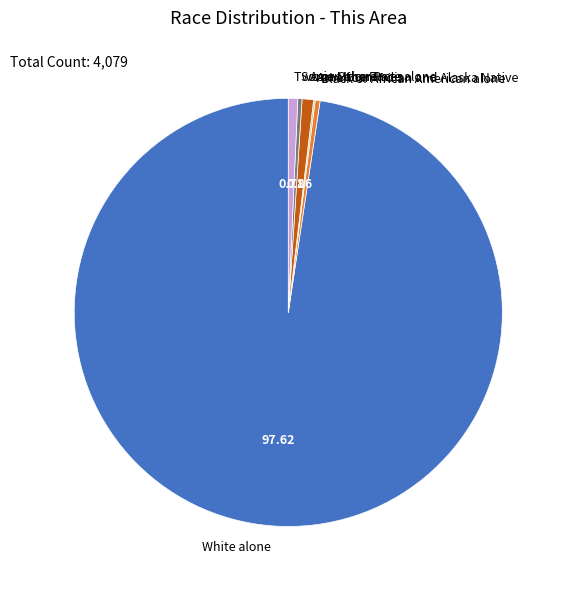

Does White alone represent more than half of the total?

Yes